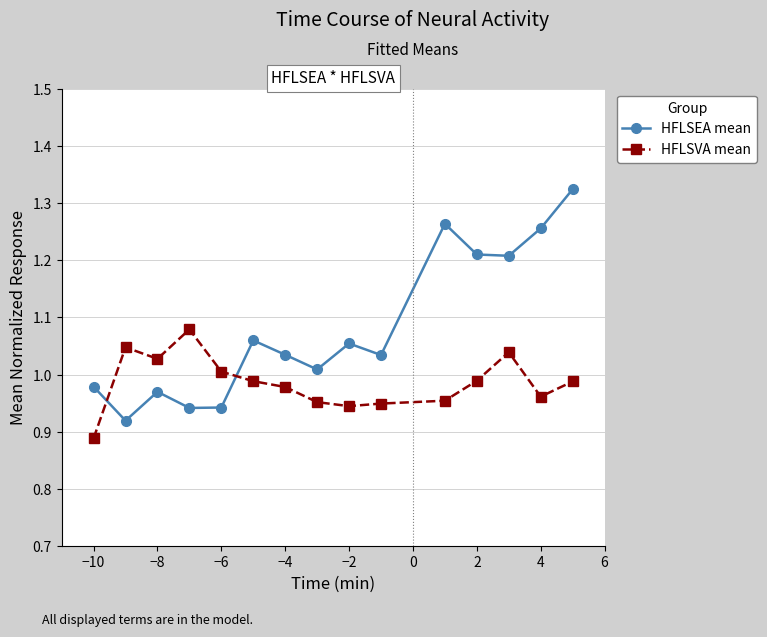

True or false: HFLSEA mean has more than 0 points higher than both neighbors.

True